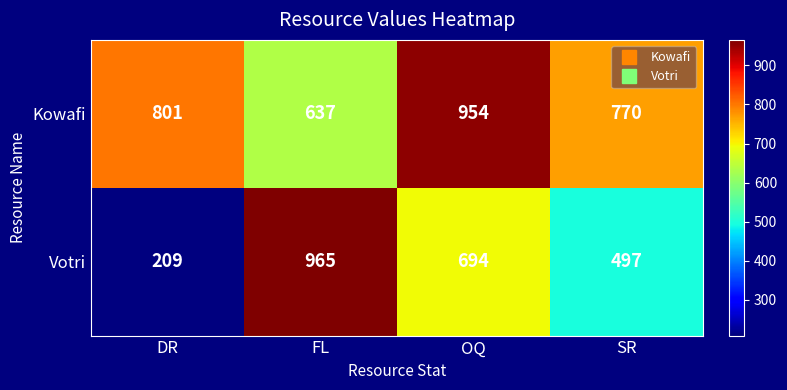

What is the sum of all Votri values?

2365